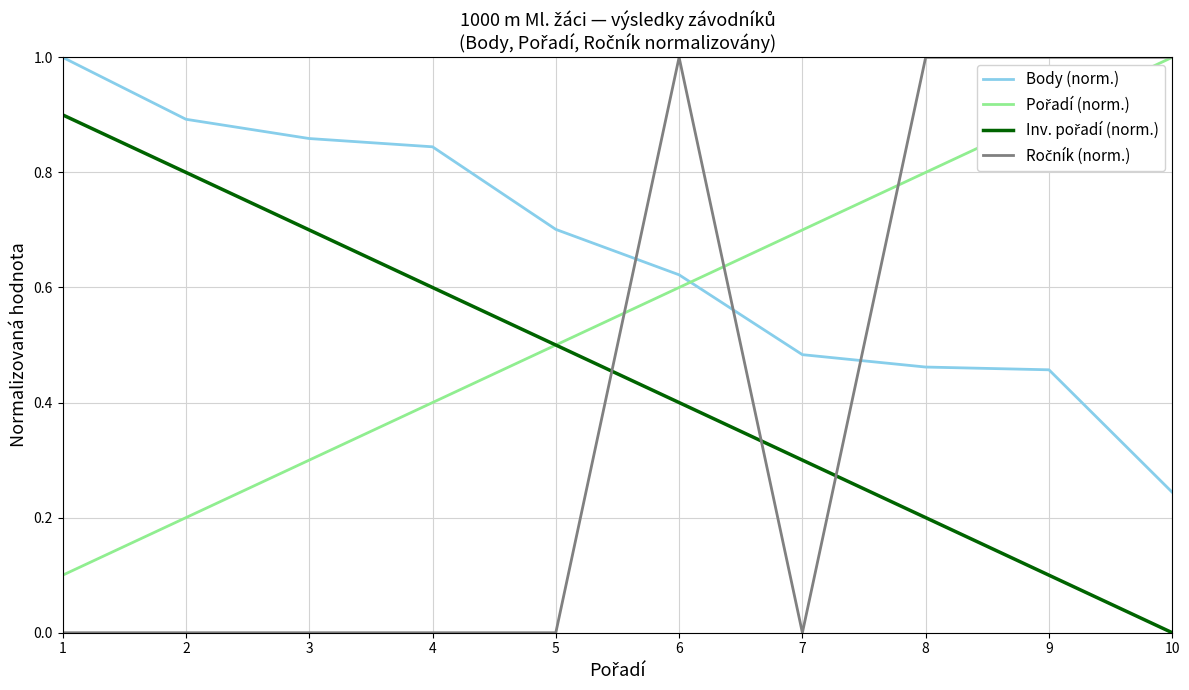

What is the spread (max minus min) of values at 5?

0.7